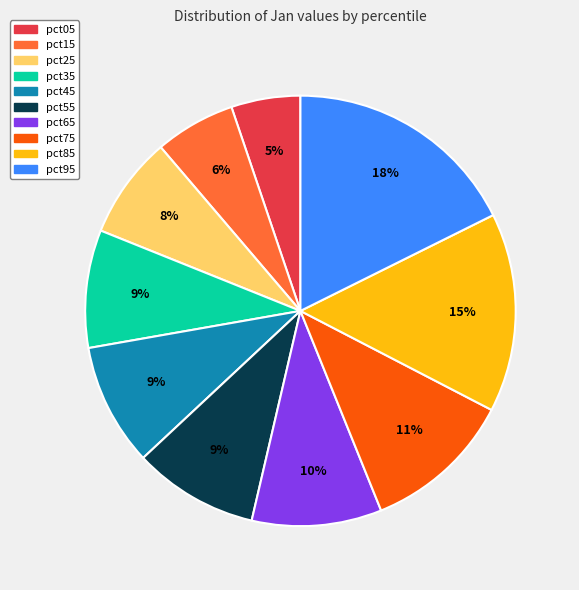

What is the smallest slice in the pie chart?

pct05